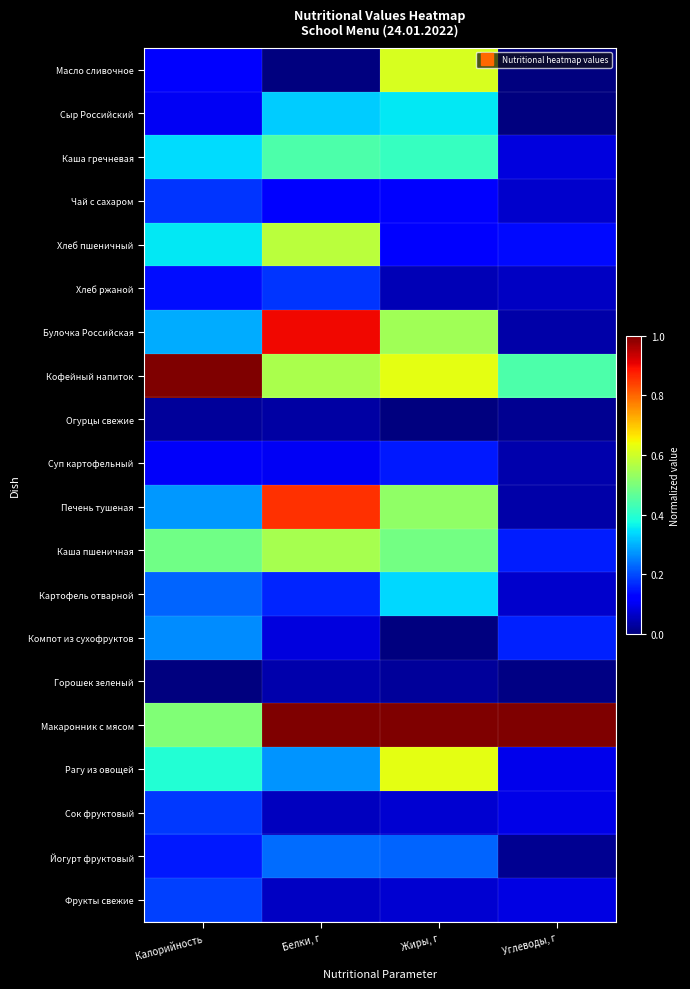

Which series has the largest total across all categories?

Макаронник с мясом